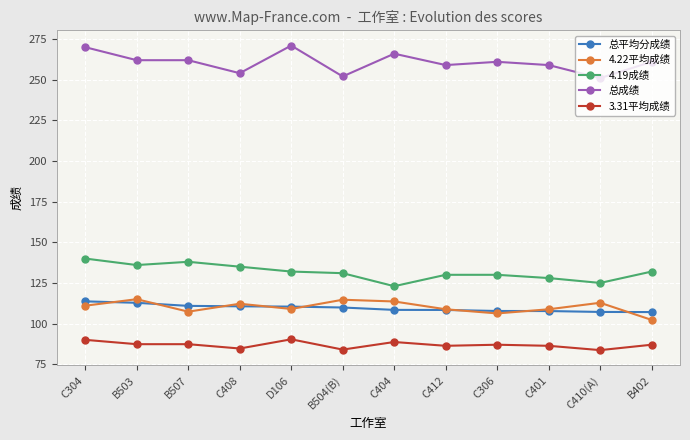

Count the number of categories in the chart.

12